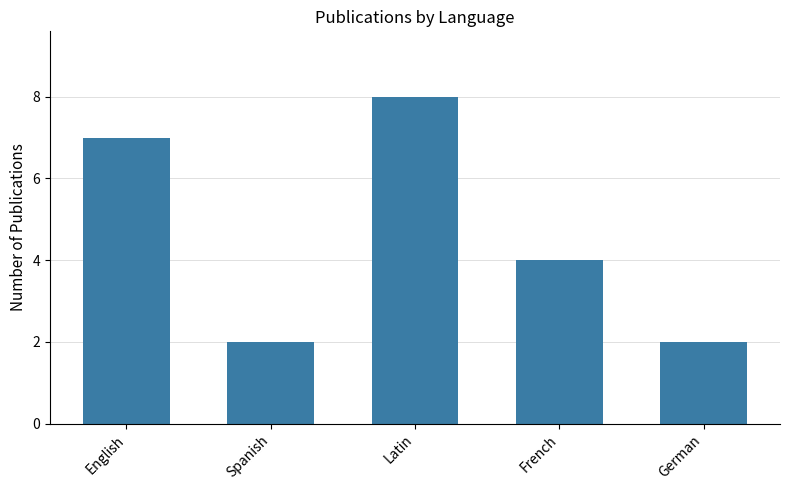

How many values are between 2 and 7?

4